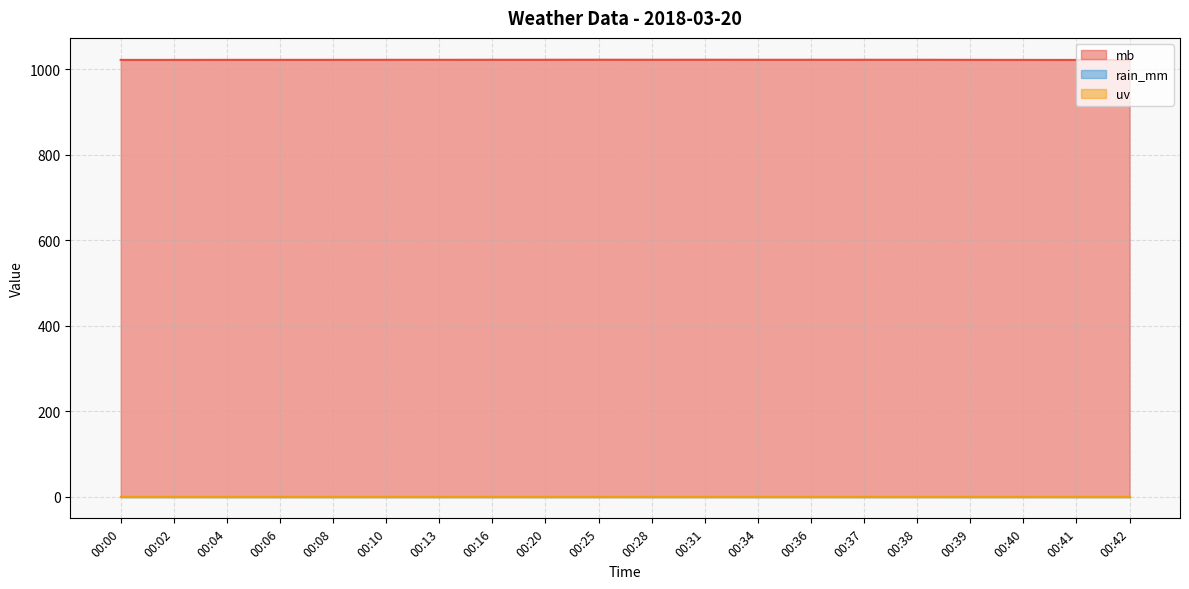

What is the total value across all series at 00:36?

1022.3